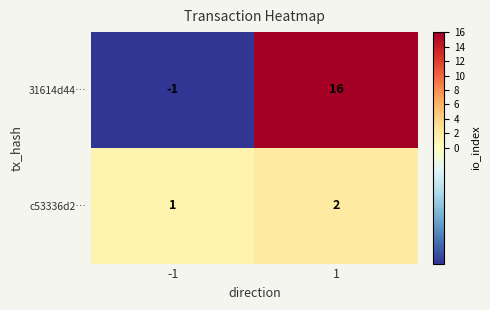

What is the average value of the 31614d44… series?

8